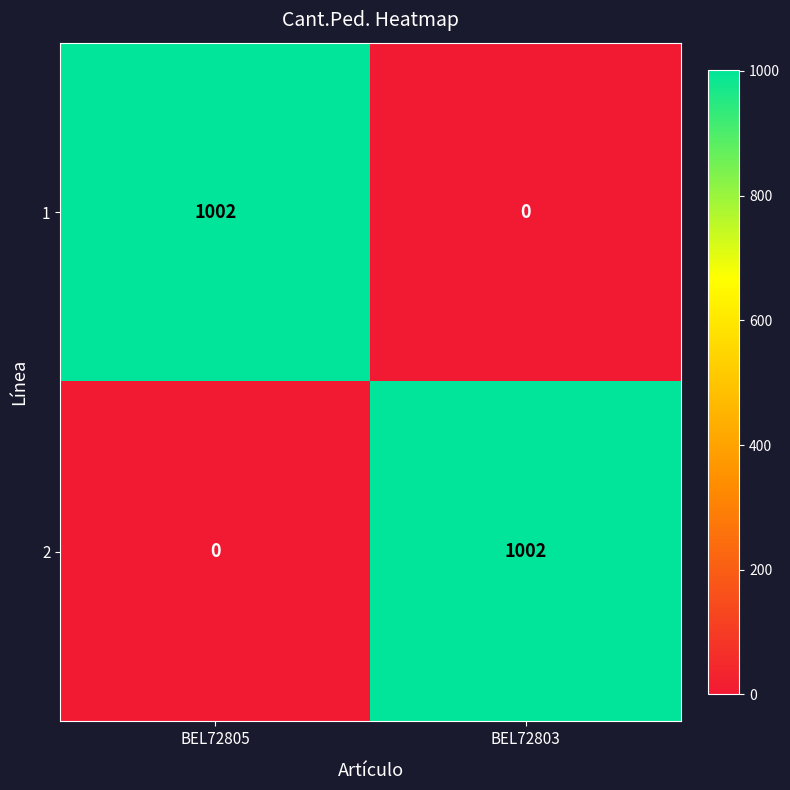

What is the spread (max minus min) of values at BEL72803?

1002